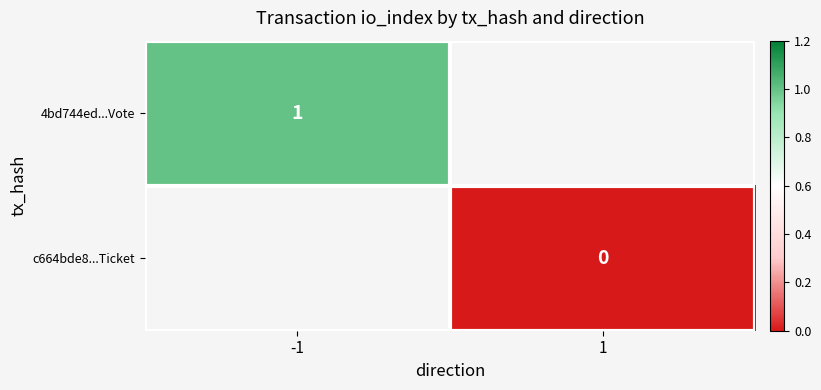

The 4bd744ed...Vote series shows 1 at -1. True or false?

True